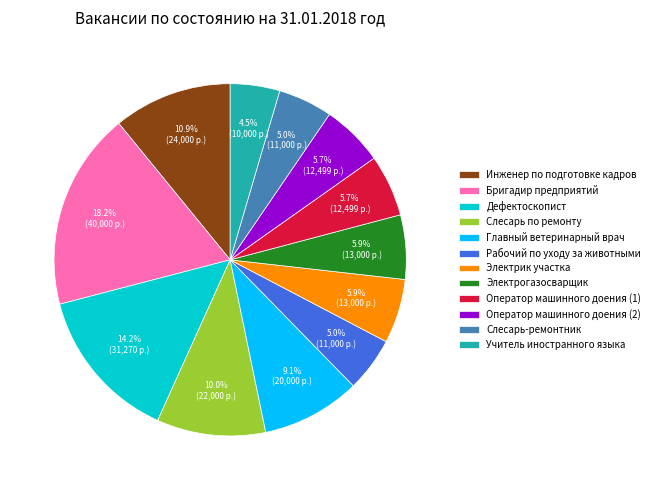

The Оператор машинного доения (2) slice represents 1% of the pie. True or false?

False